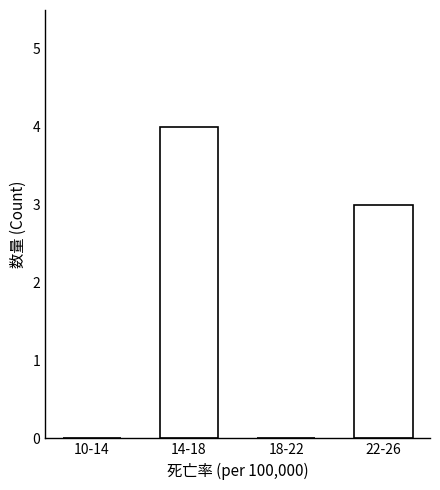

Reading left to right, what are all the values shown in this chart?

10-14=0	14-18=4	18-22=0	22-26=3